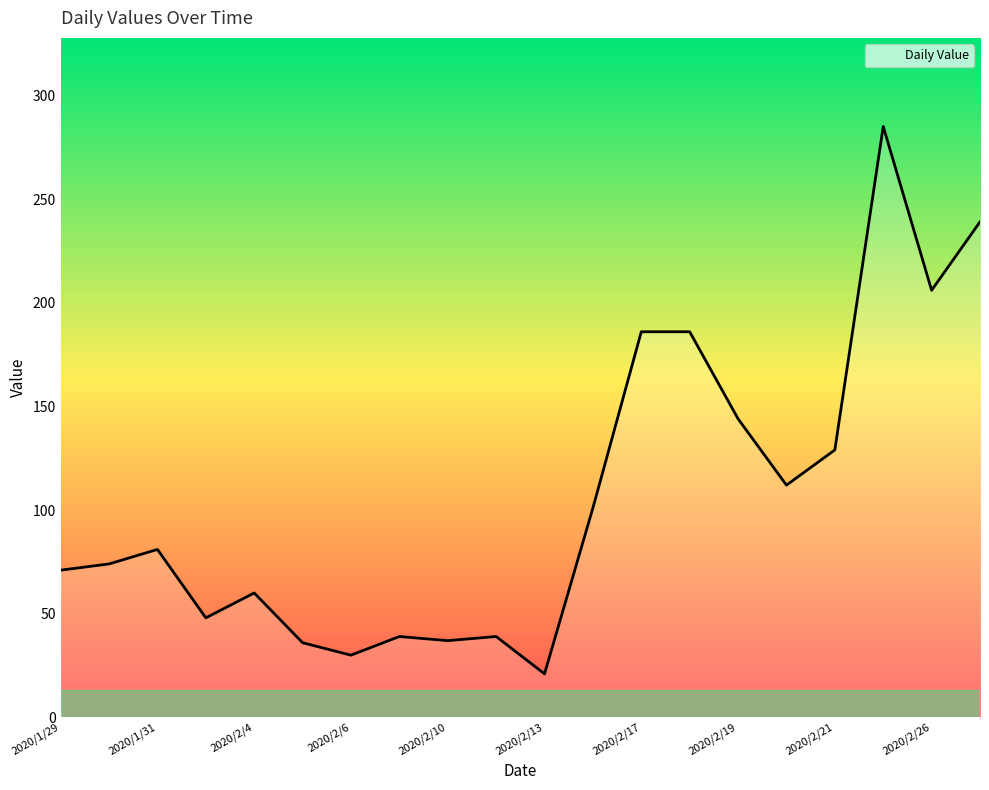

What is the minimum value shown in the chart?

21